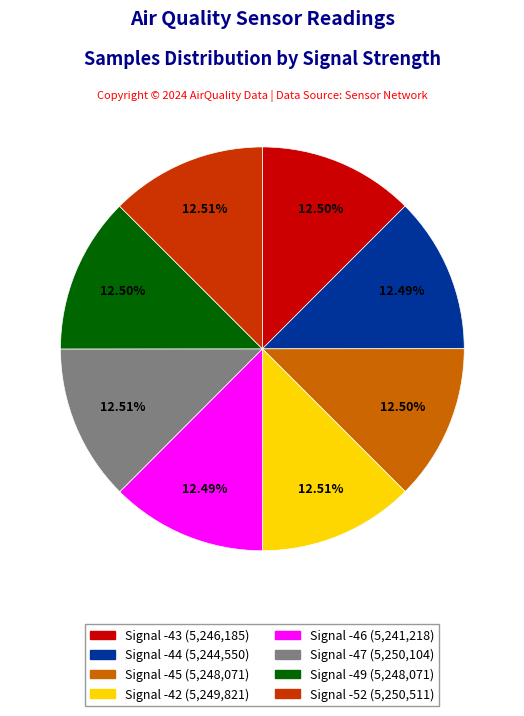

Is there any slice that represents more than half of the pie?

No